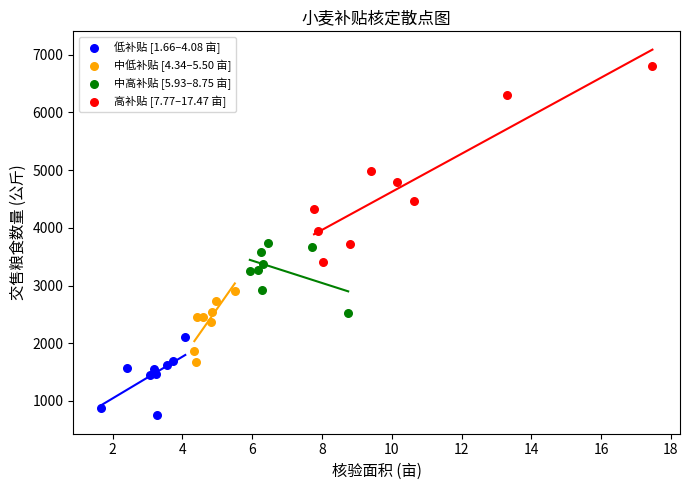

Which series has the largest Y range (max minus min)?

高补贴 [7.77–17.47 亩]